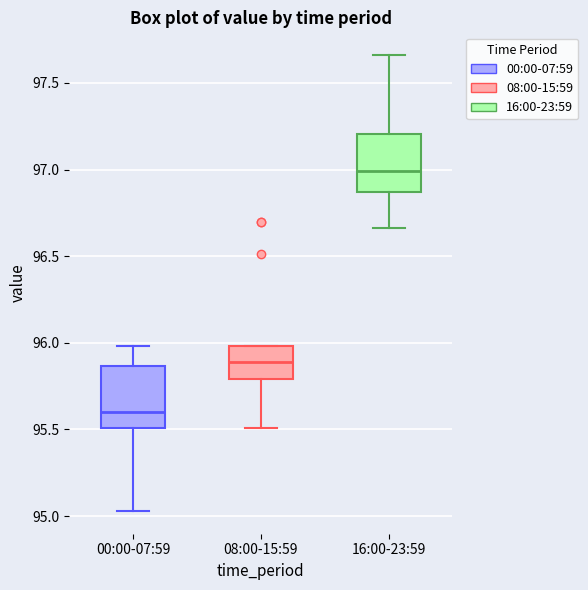

Reading left to right, read every box against the y-axis: the position of its median line, the range the box covers, and the ends of its whiskers. The values are not printed on the chart, so give them approximately, as read against the axis.

00:00-07:59: median 95.60, box 95.50 to 95.85, whiskers 95.05 to 96.00
08:00-15:59: median 95.90, box 95.80 to 96.00, whiskers 95.50 to 96.00
16:00-23:59: median 97.00, box 96.85 to 97.20, whiskers 96.65 to 97.65